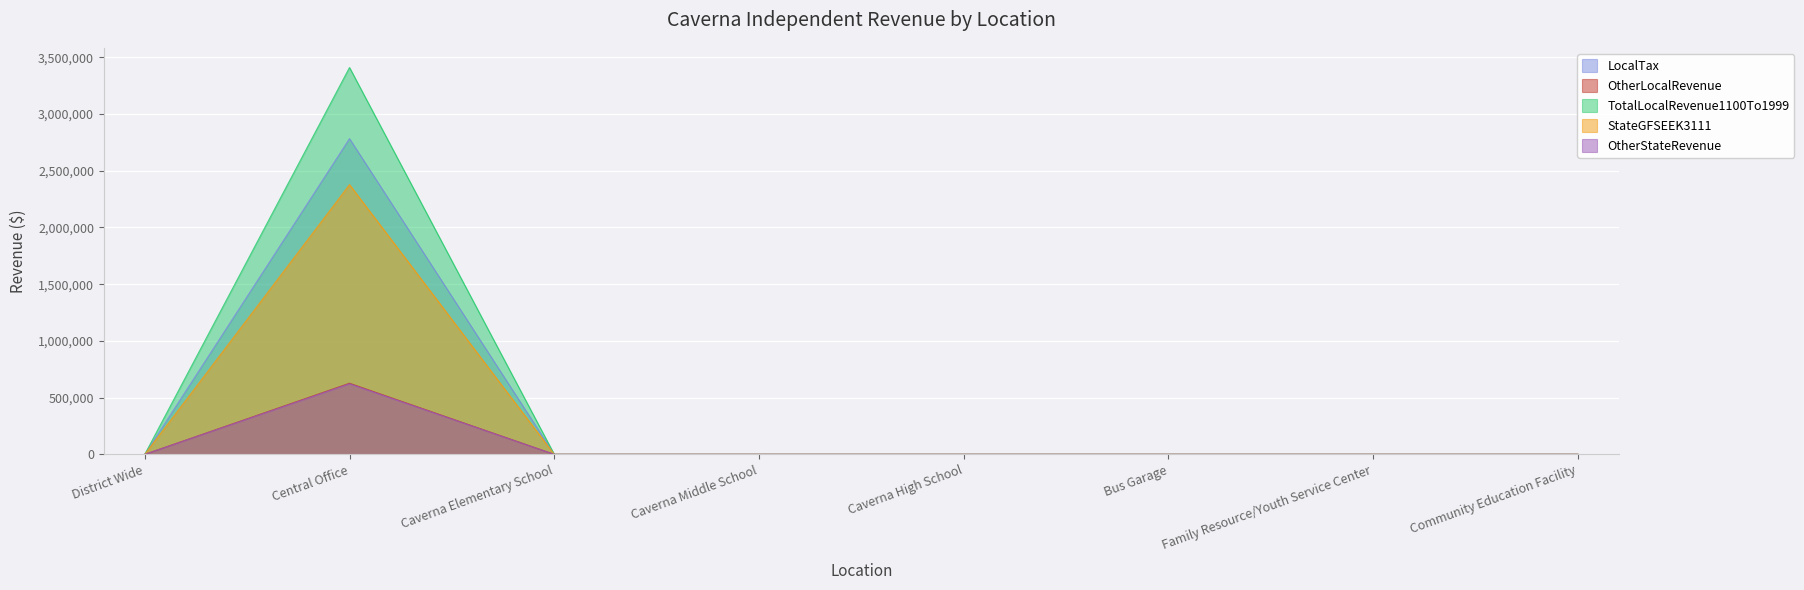

Where is the first local maximum for OtherStateRevenue?

Central Office